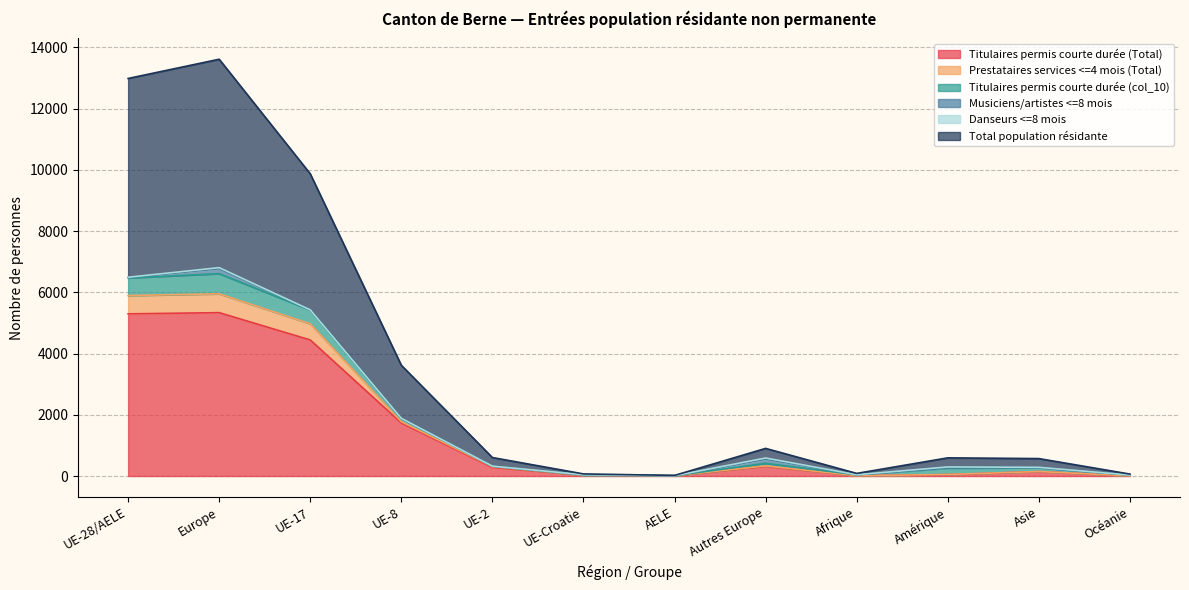

At which category is the sum across all series the highest?

Europe